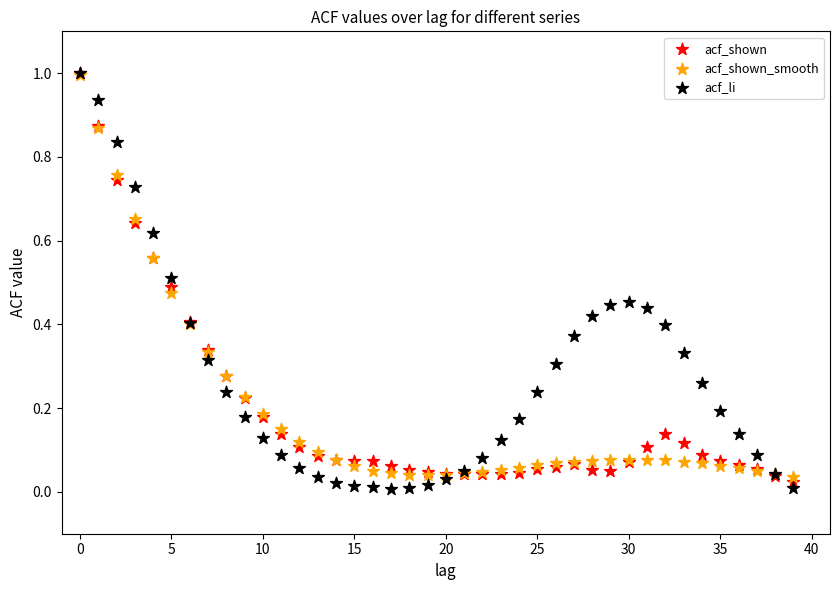

Which series has the widest spread of Y values?

acf_li